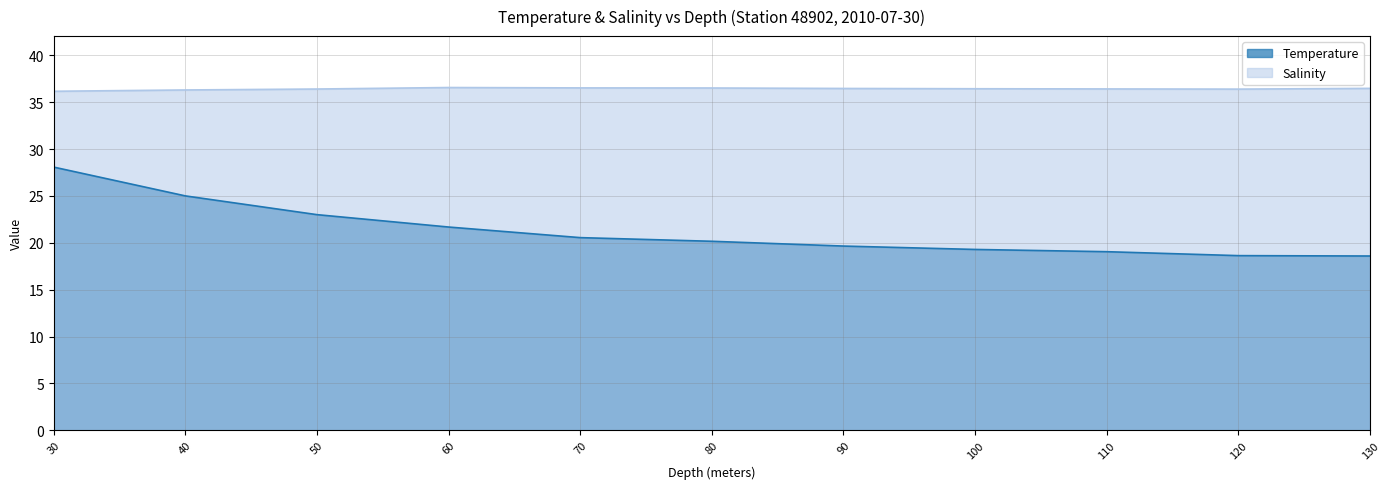

How many data points does each series have?

11